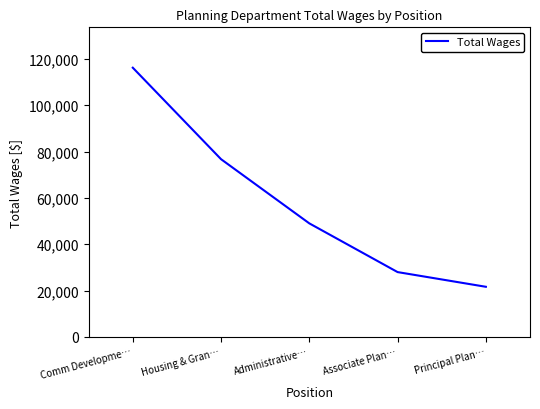

Between Administrative… and Housing & Gran…, which is larger?

Housing & Gran…